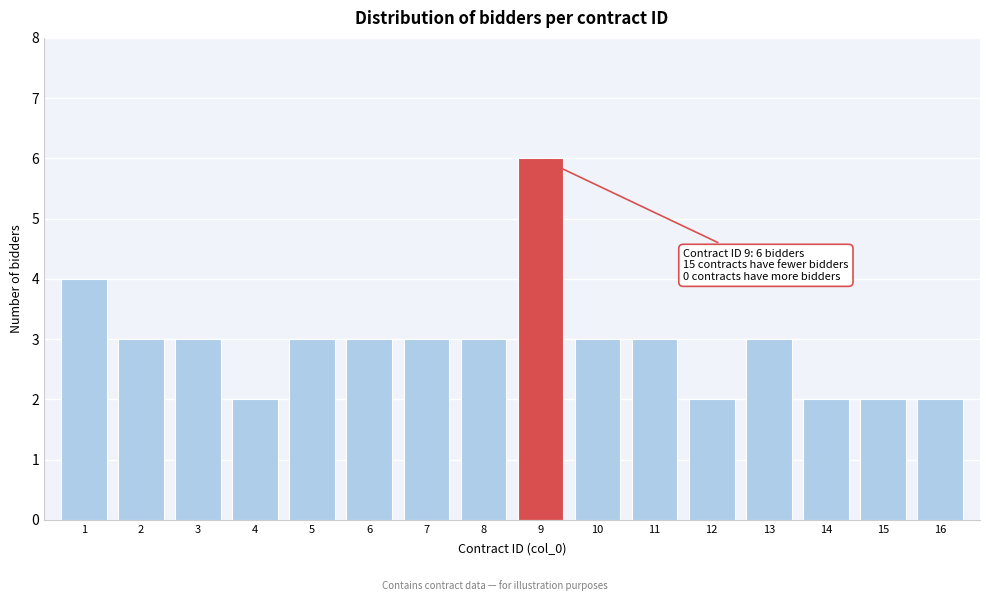

Reading left to right, list all the values displayed in this chart.

1=4	2=3	3=3	4=2	5=3	6=3	7=3	8=3	9=6	10=3	11=3	12=2	13=3	14=2	15=2	16=2